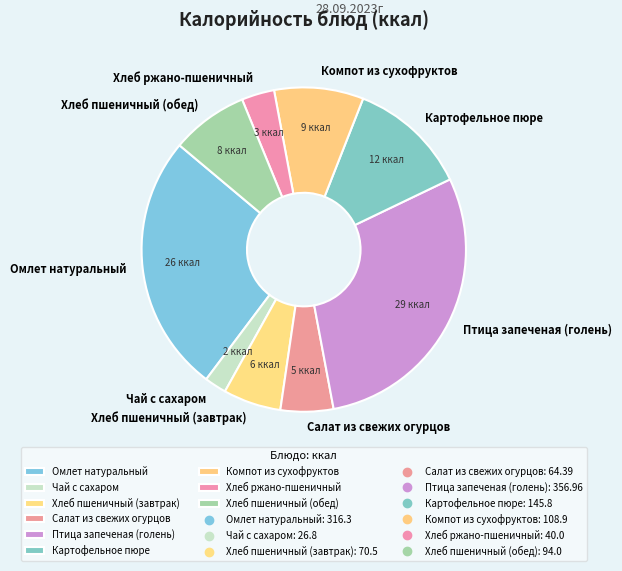

Do Хлеб пшеничный (обед) and Чай с сахаром together represent more than half of the pie?

No